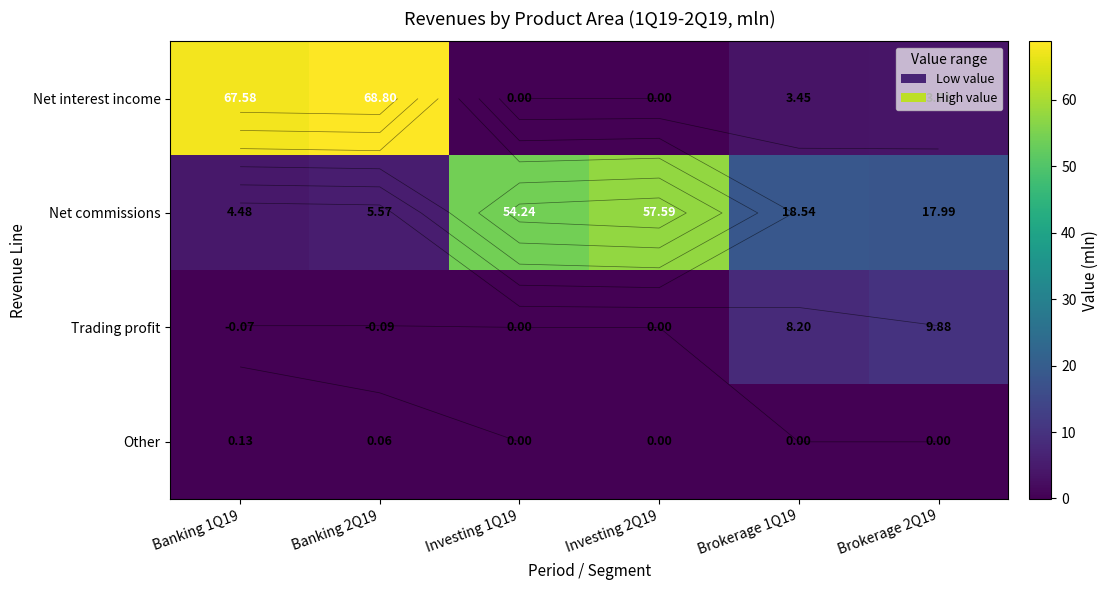

List the series in order of their peak value, highest first.

Net interest income, Net commissions, Trading profit, Other